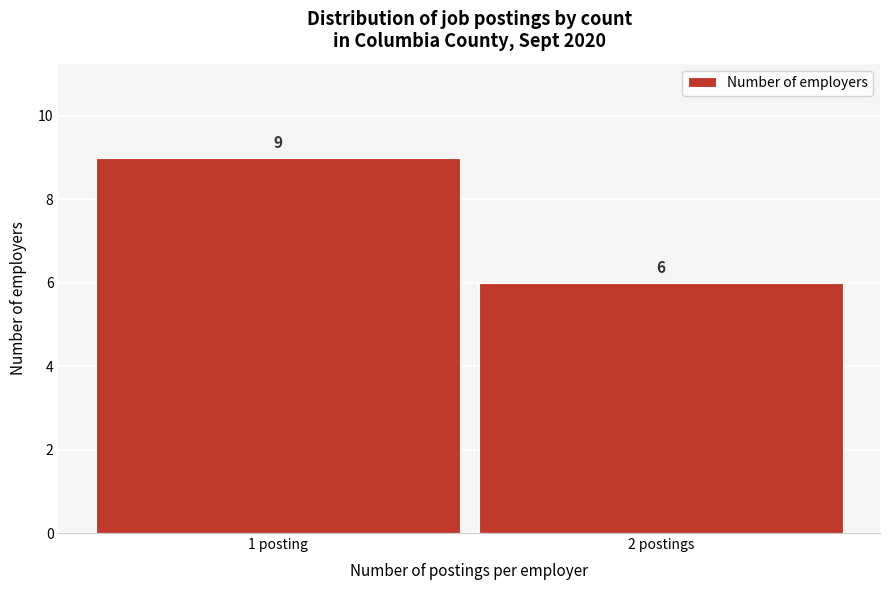

Reading left to right, transcribe all the data shown in this chart.

9	6